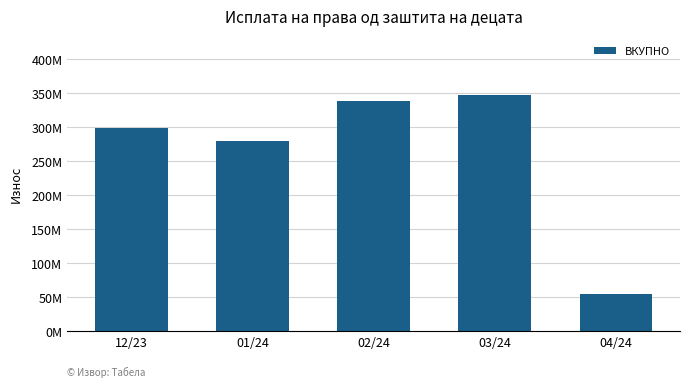

Where does the data first go above 298539059?

02/24